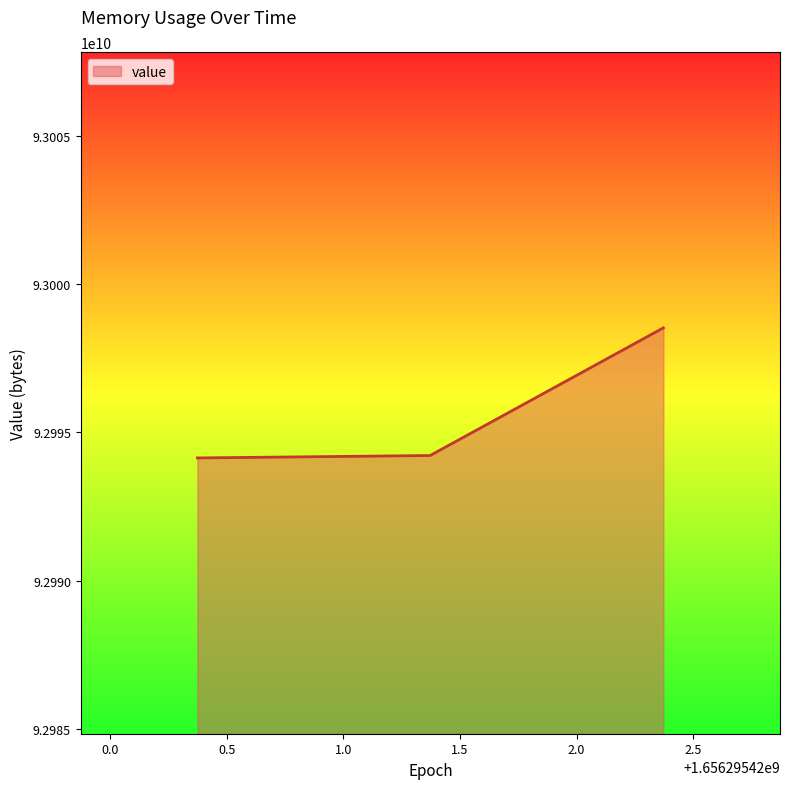

What is the average value?

92995623595